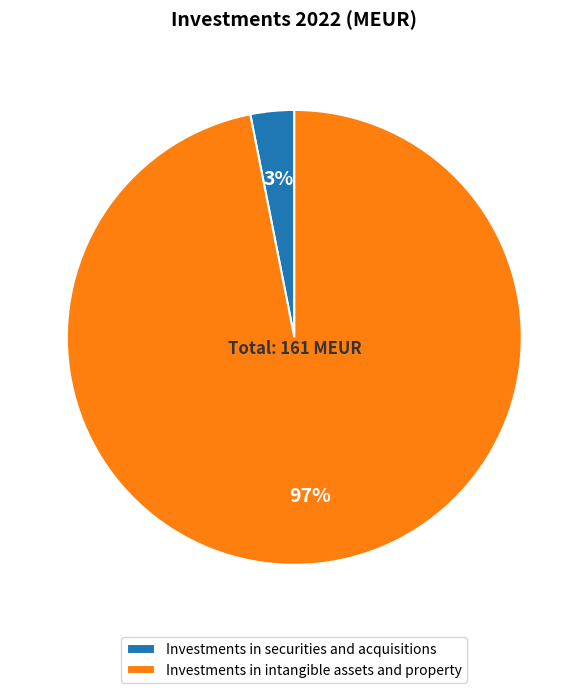

Do Investments in securities and acquisitions and Investments in intangible assets and property together represent more than half of the pie?

Yes